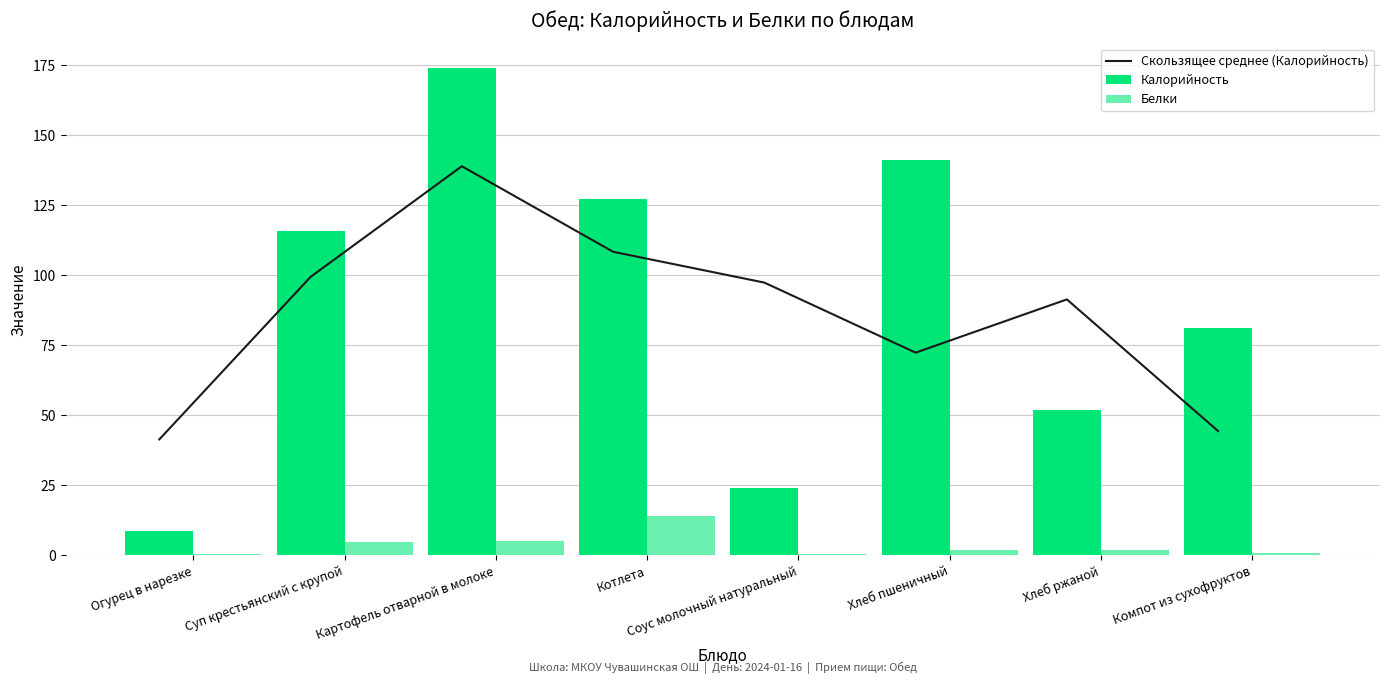

Where does the Белки series first go above 2?

Суп крестьянский с крупой